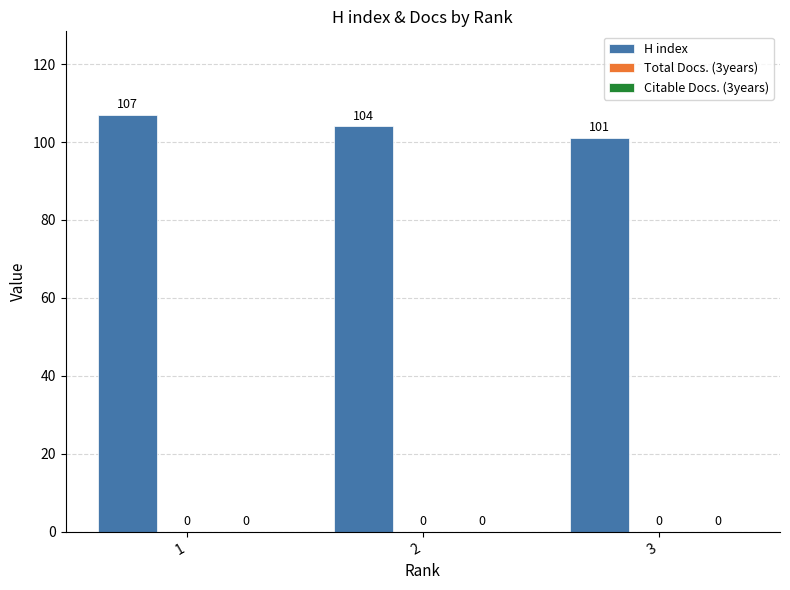

How many bars are there in total?

3